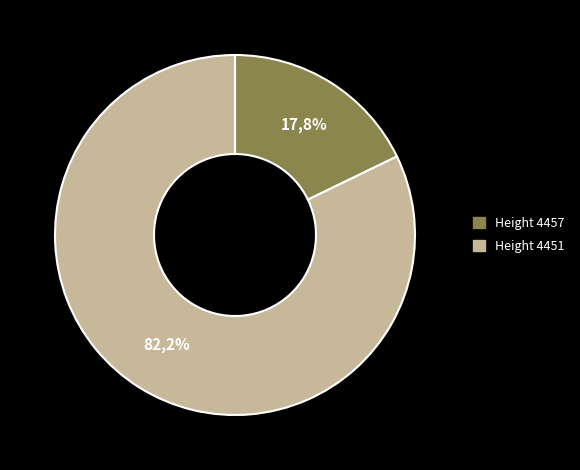

What is the majority slice?

4451